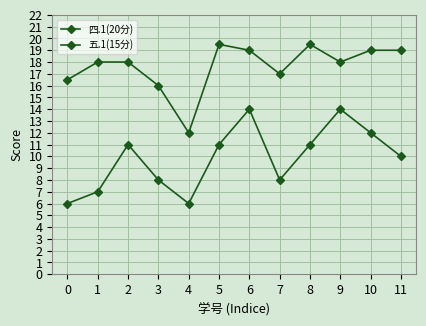

The value of 四.1(20分) at 0 is 4.3. True or false?

False